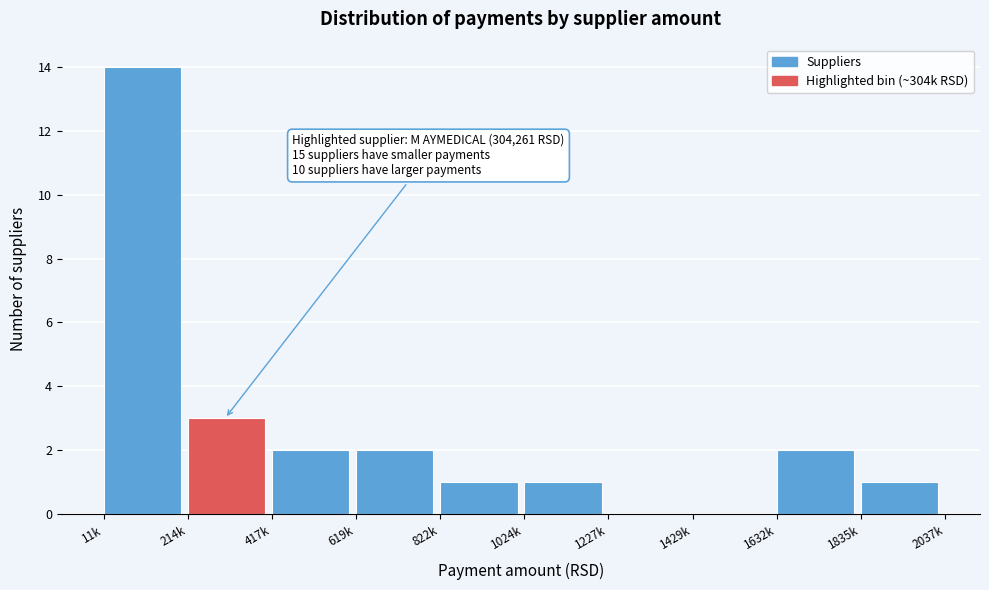

Reading right to left, list all the values displayed in this chart.

1835k=1	1632k=2	1429k=0	1227k=0	1024k=1	822k=1	619k=2	417k=2	214k=3	11k=14